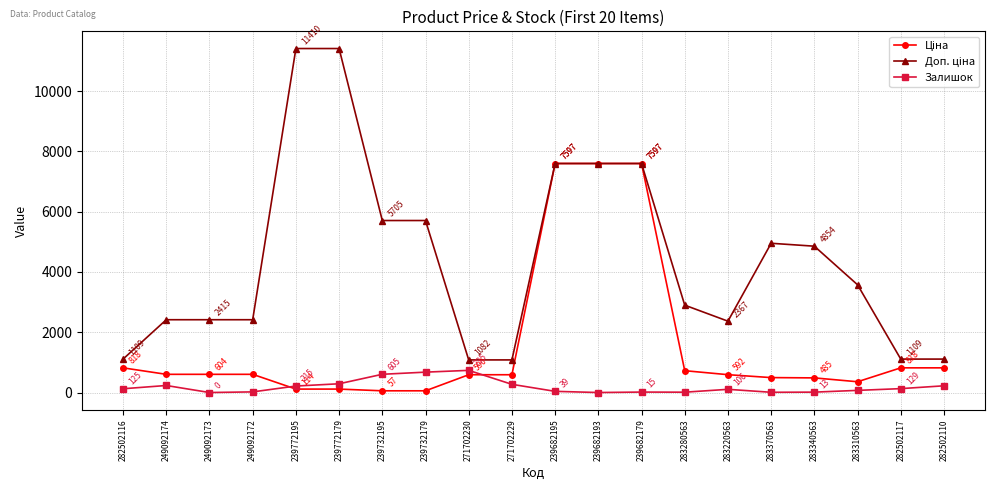

True or false: Залишок has more than 2 points higher than both neighbors.

True